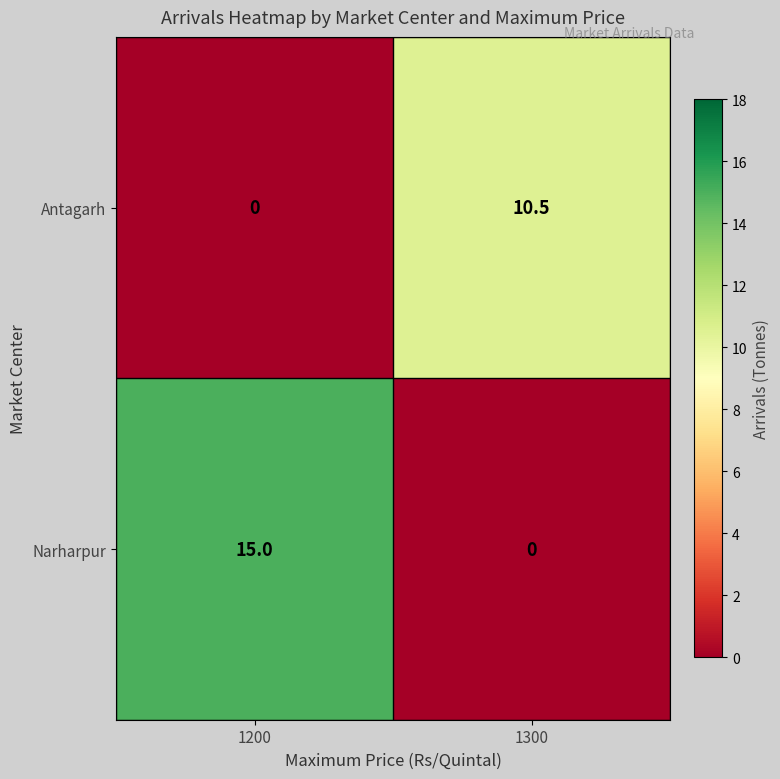

Which series has the largest total across all categories?

Narharpur